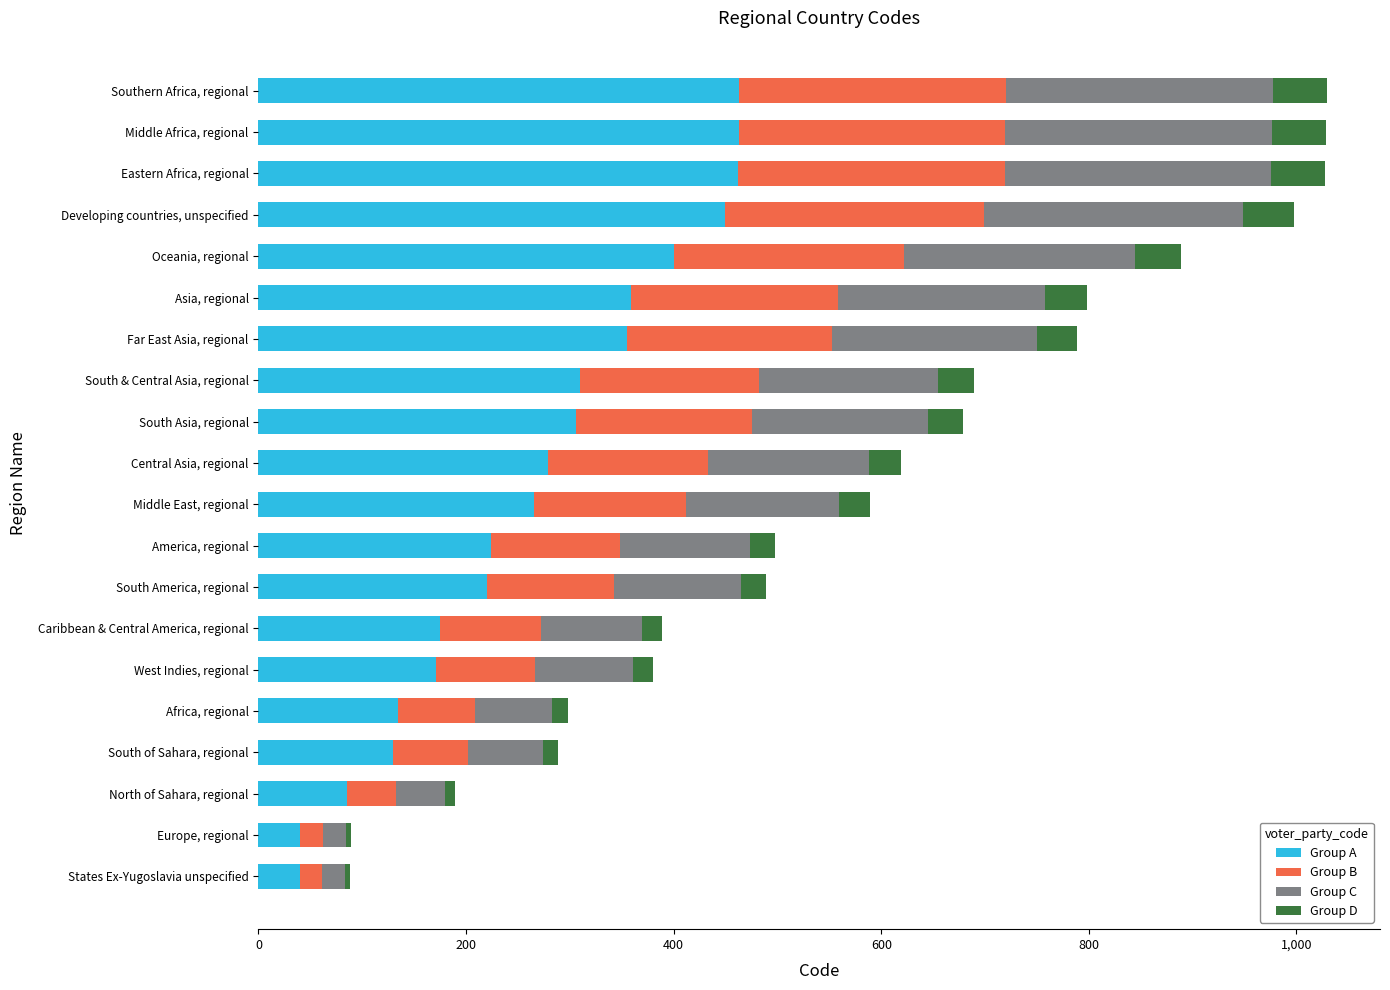

The Group A series shows 52.4 at South America, regional. True or false?

False